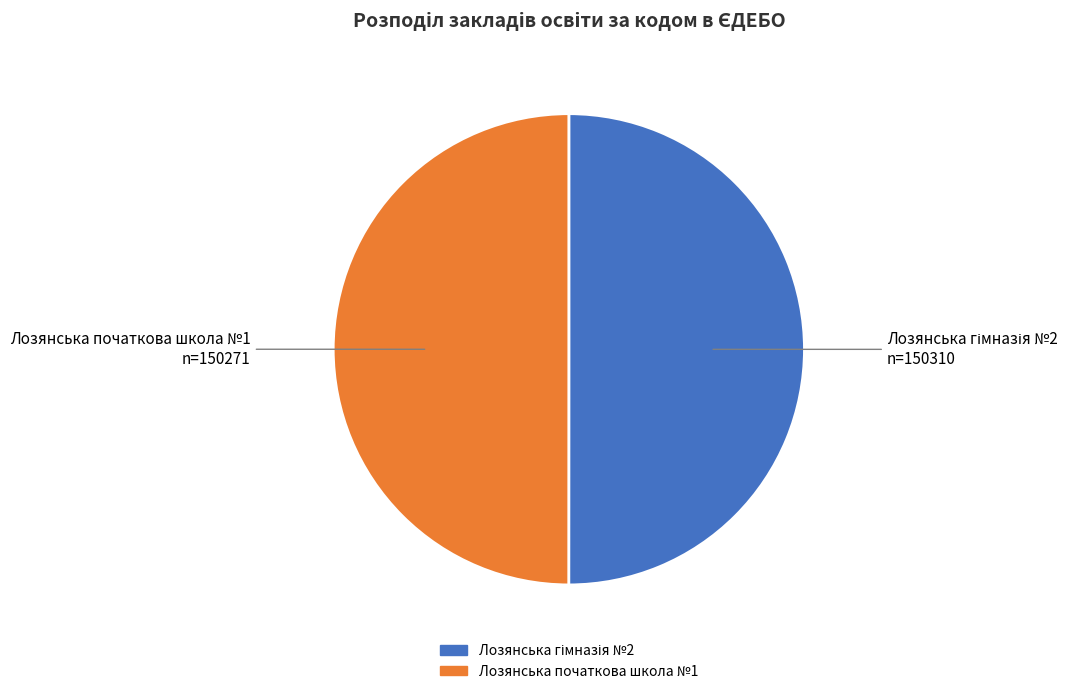

The Лозянська початкова школа №1 slice represents 40% of the pie. True or false?

False